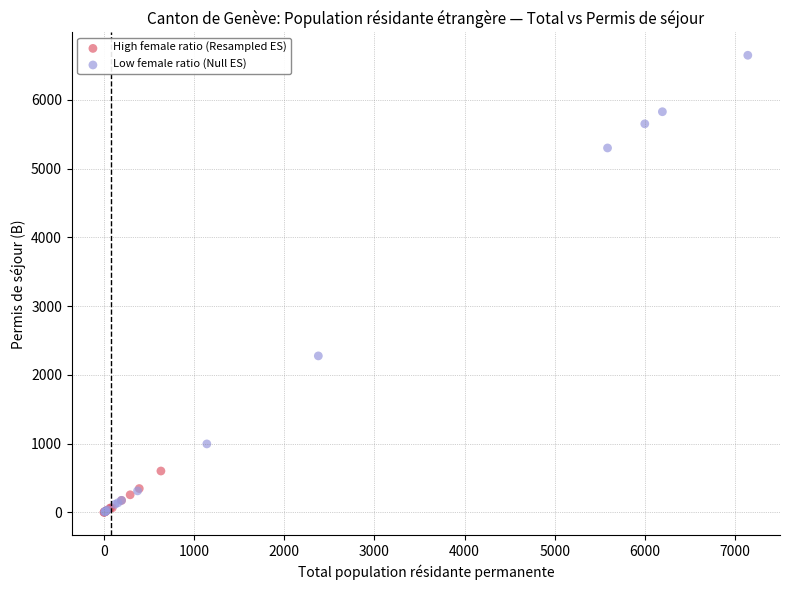

What are all the series names shown in the legend?

High female ratio (Resampled ES), Low female ratio (Null ES)